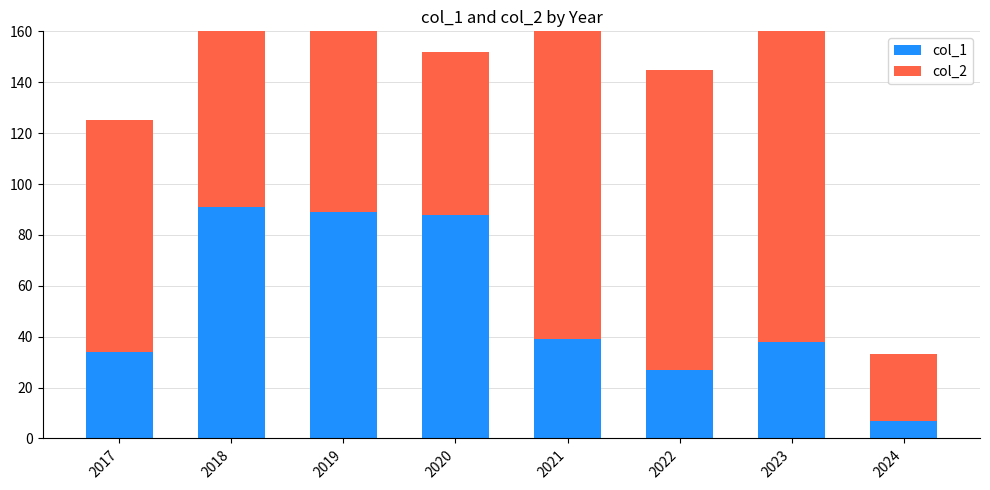

Where is col_2 nearest to the value 80?

2018